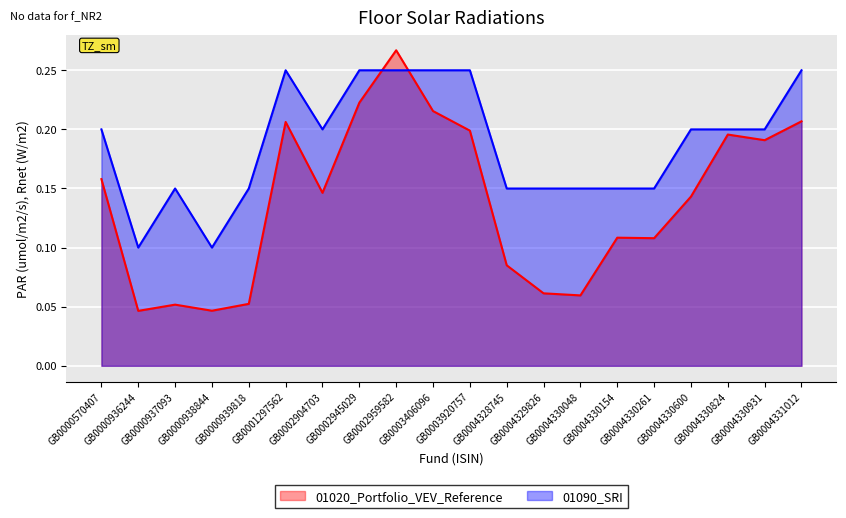

Which label corresponds to the largest value in the chart?

GB0002959582